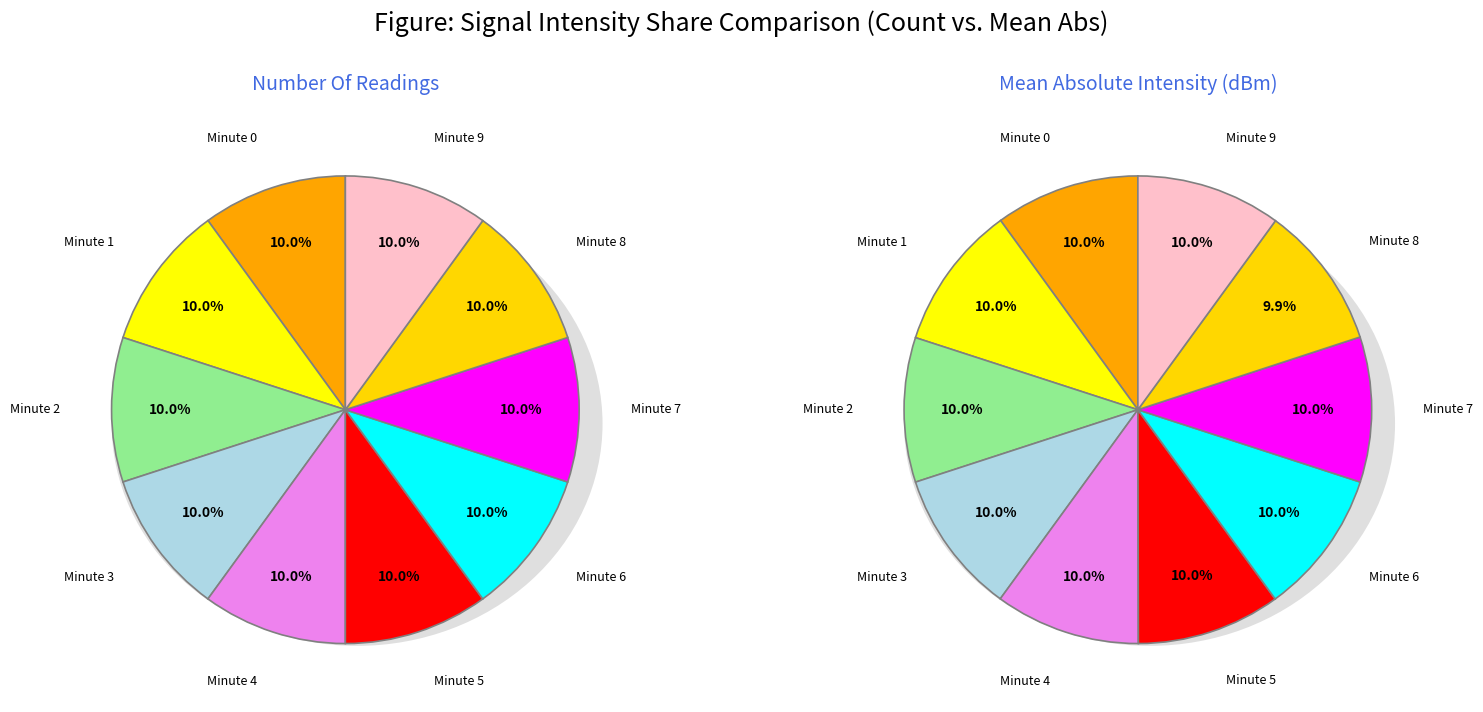

To the nearest percent, what is the combined percentage of 7 and 6?

20%